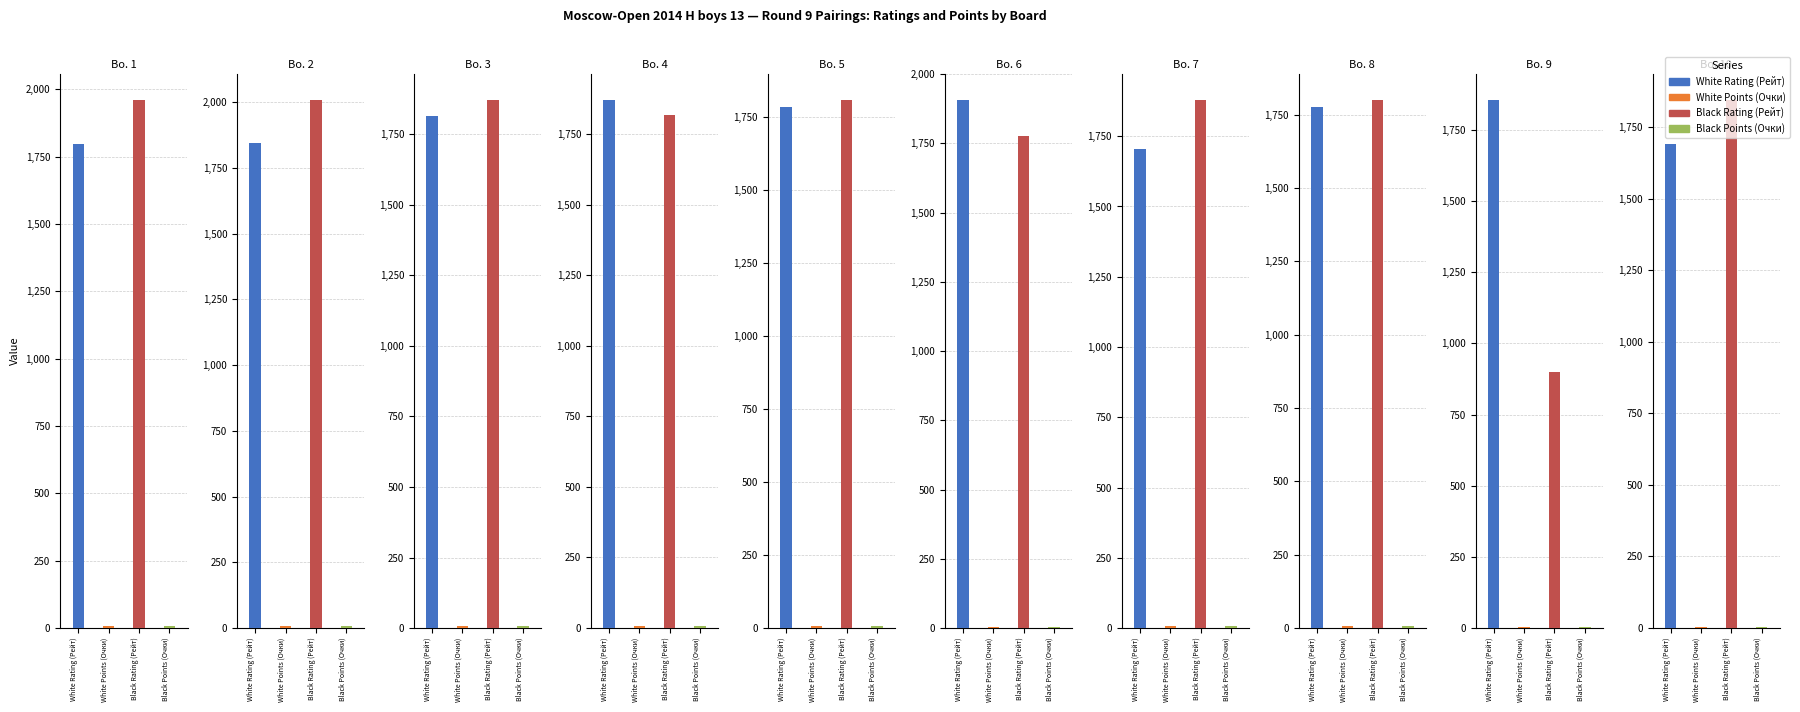

Between Bo. 6 and Bo. 10, which series saw the biggest shift?

White Rating (Рейт)